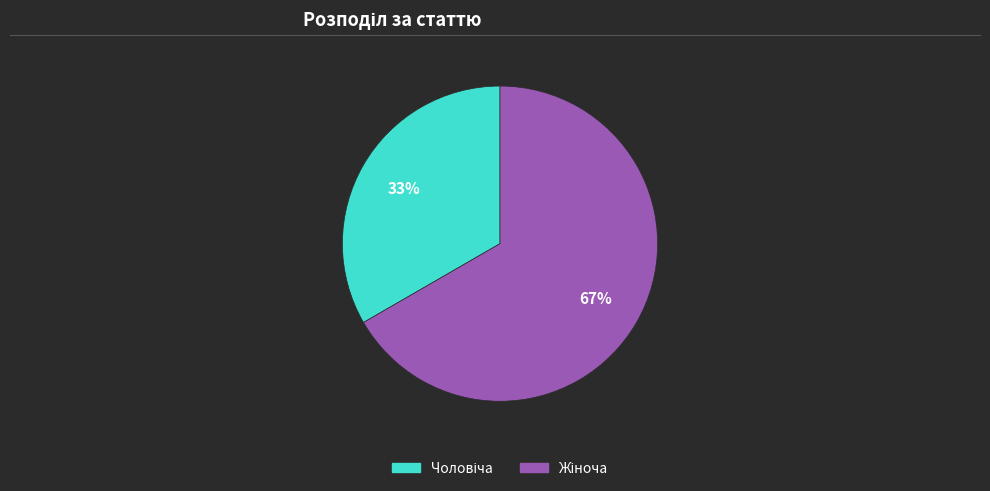

To the nearest percent, what is the average slice percentage?

50%